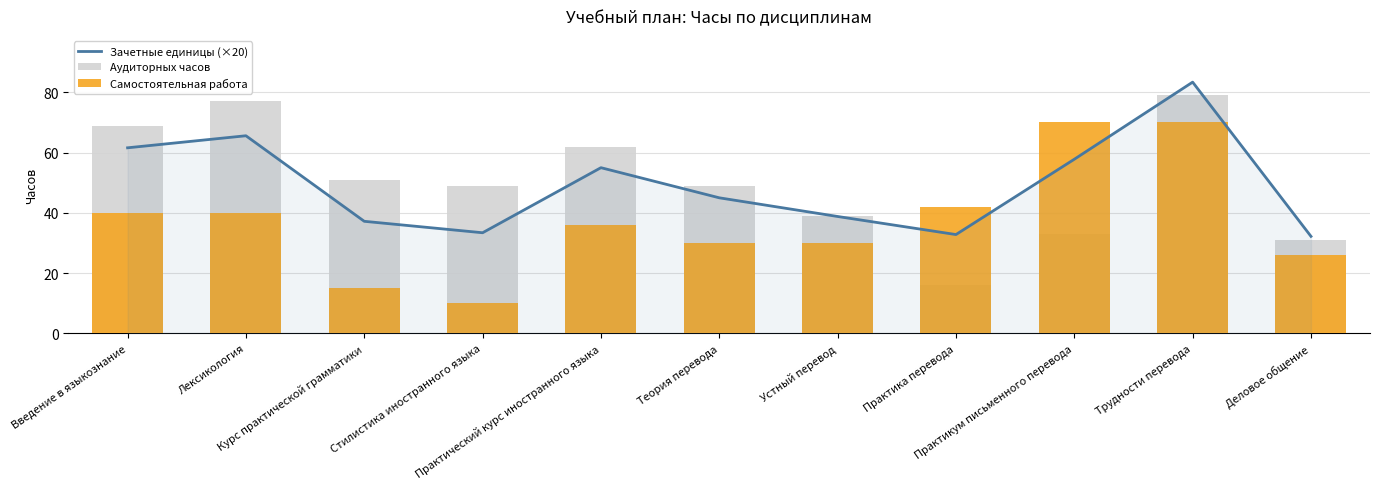

Between Деловое общение and Курс практической грамматики, which is larger?

Курс практической грамматики